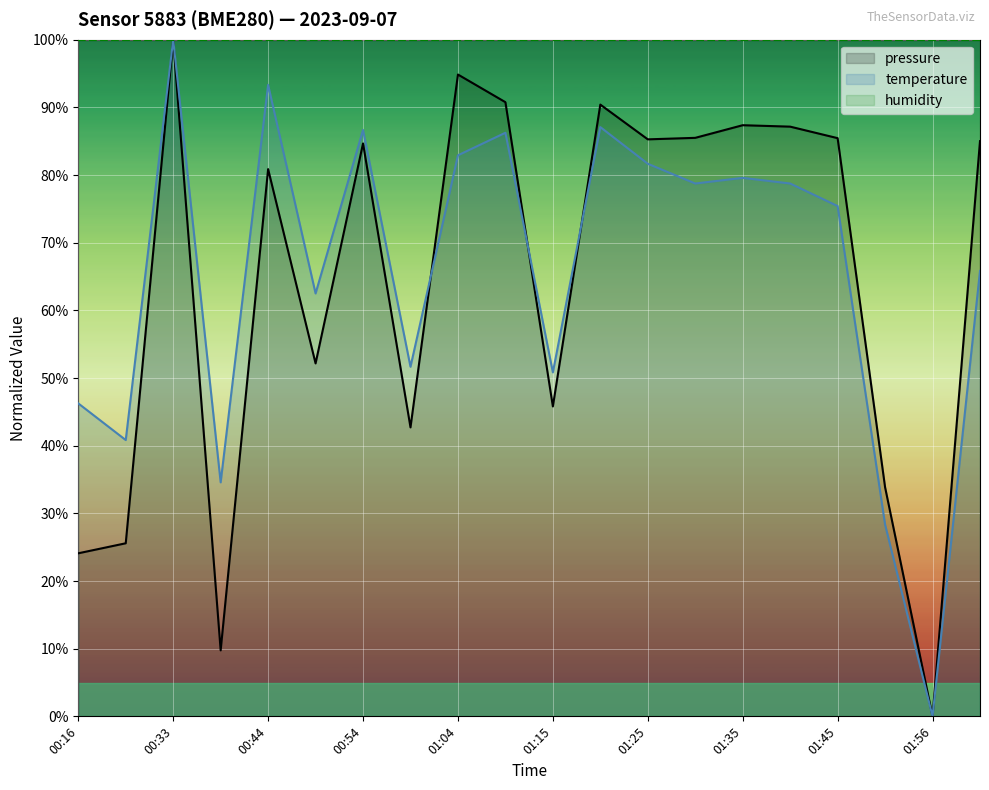

Which series ends up on top after the final intersection of temperature and pressure?

pressure